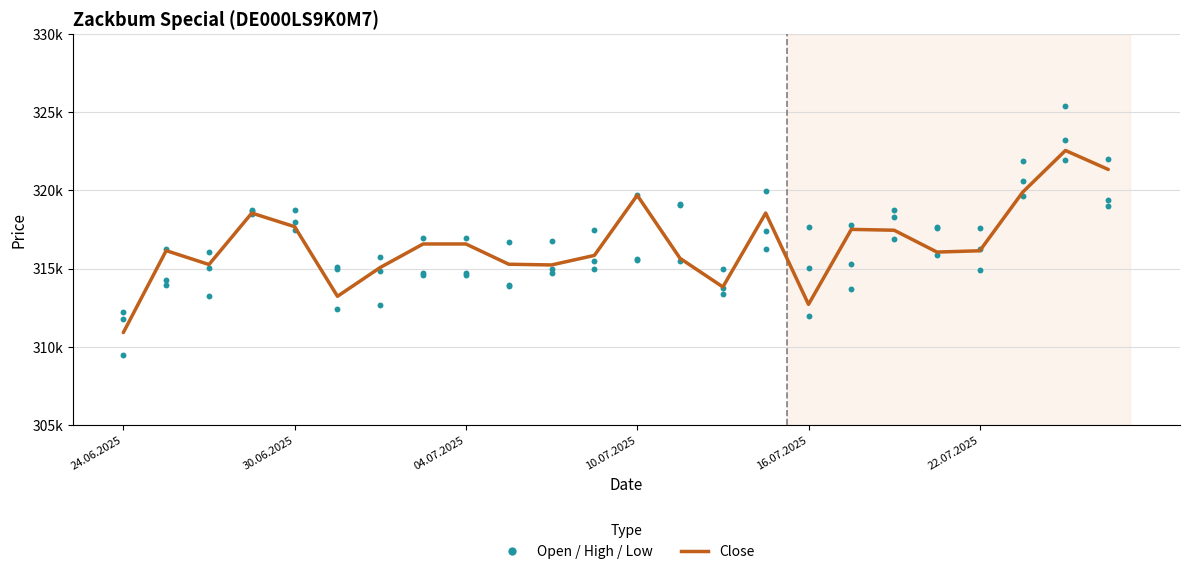

Which series has the largest total across all categories?

High